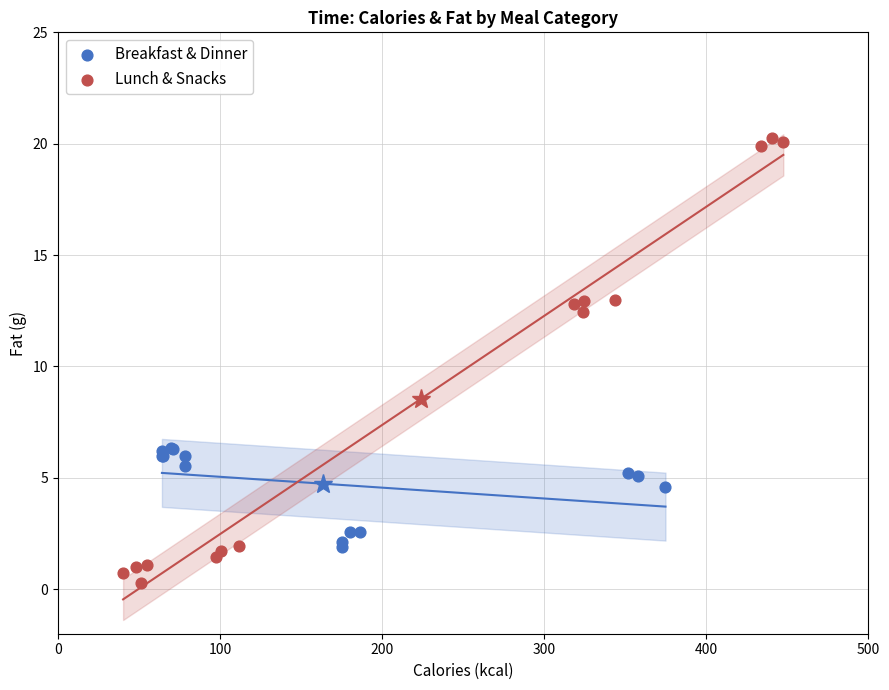

Which series reaches the maximum Y coordinate?

Lunch & Snacks